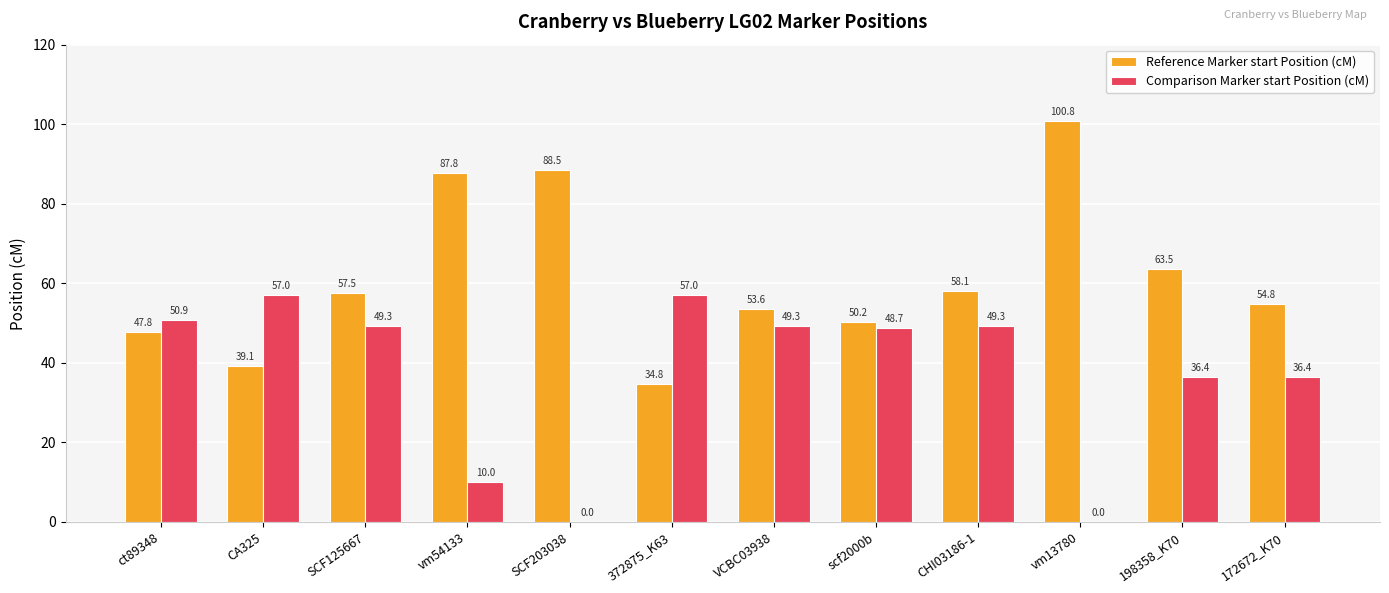

What is the greatest value displayed?

100.8